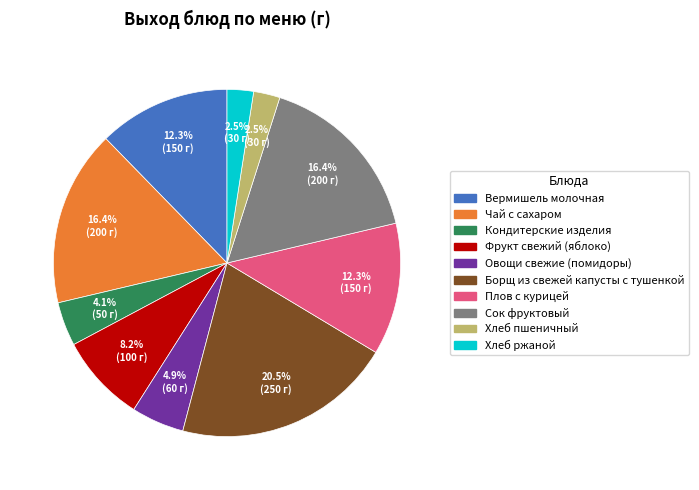

Which has a higher value, Хлеб пшеничный or Фрукт свежий (яблоко)?

Фрукт свежий (яблоко)